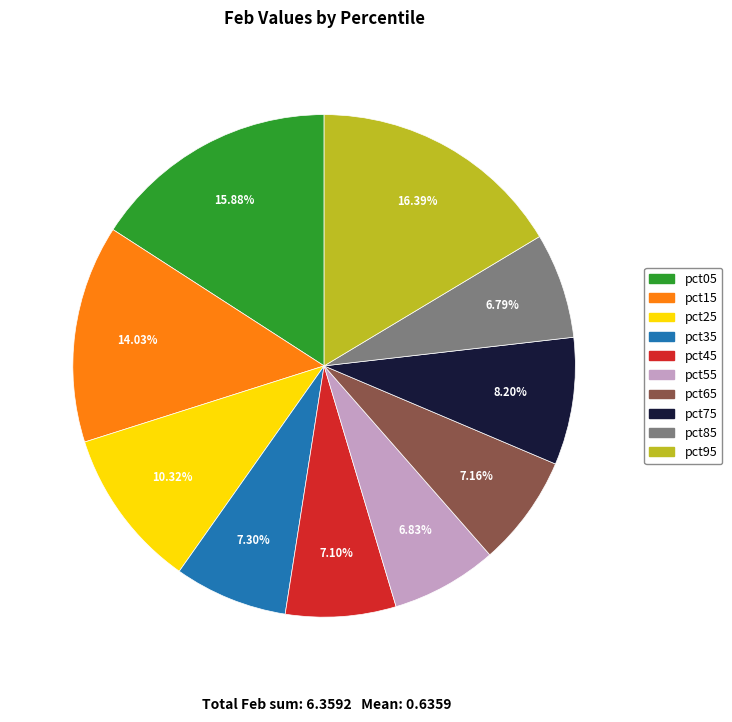

The pct75 slice represents 8% of the pie. True or false?

True